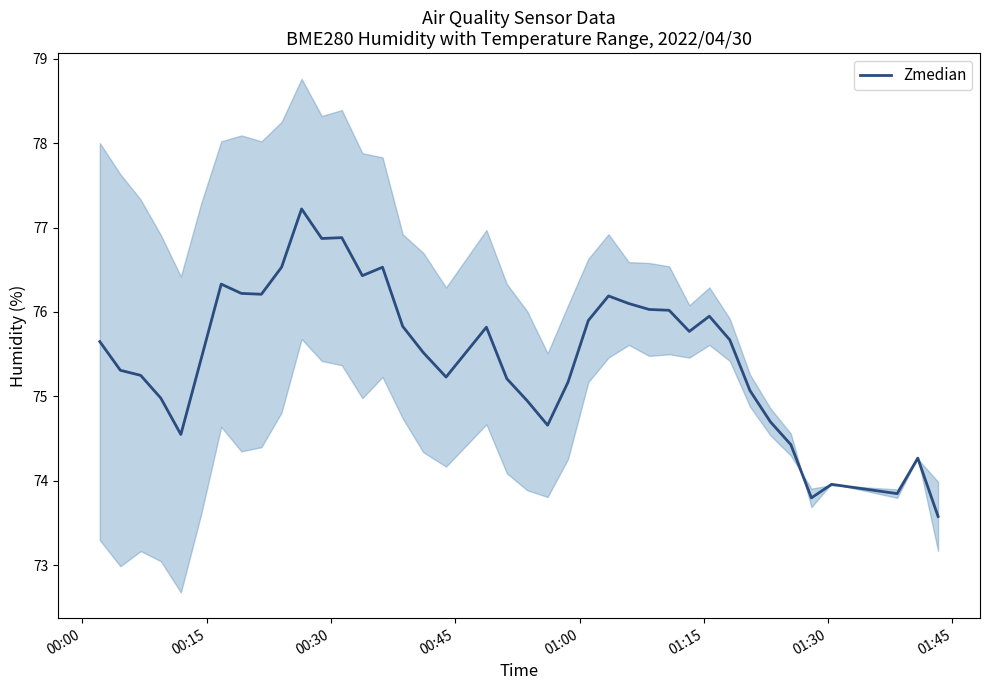

What is the maximum value shown in the chart?

77.2